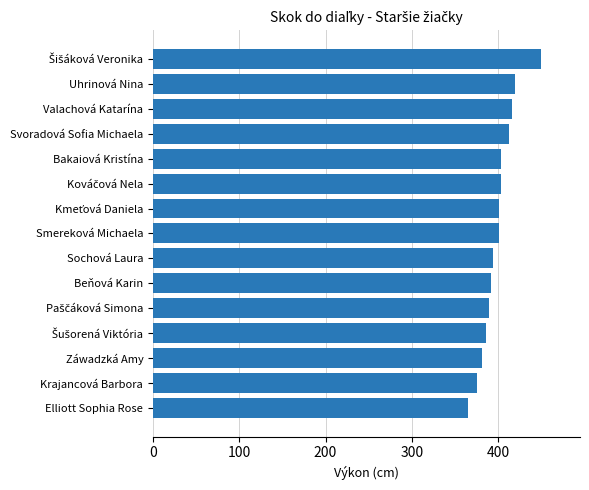

How many values are below 401?

7